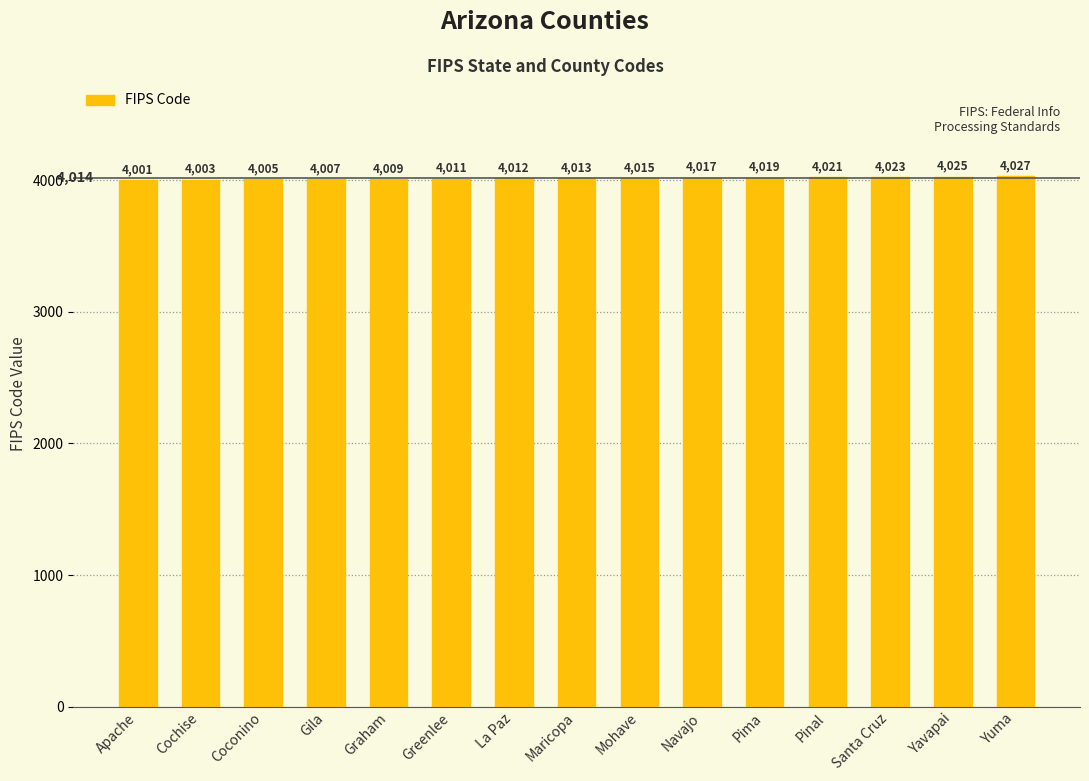

List the labels in order of value, smallest first.

Apache, Cochise, Coconino, Gila, Graham, Greenlee, La Paz, Maricopa, Mohave, Navajo, Pima, Pinal, Santa Cruz, Yavapai, Yuma